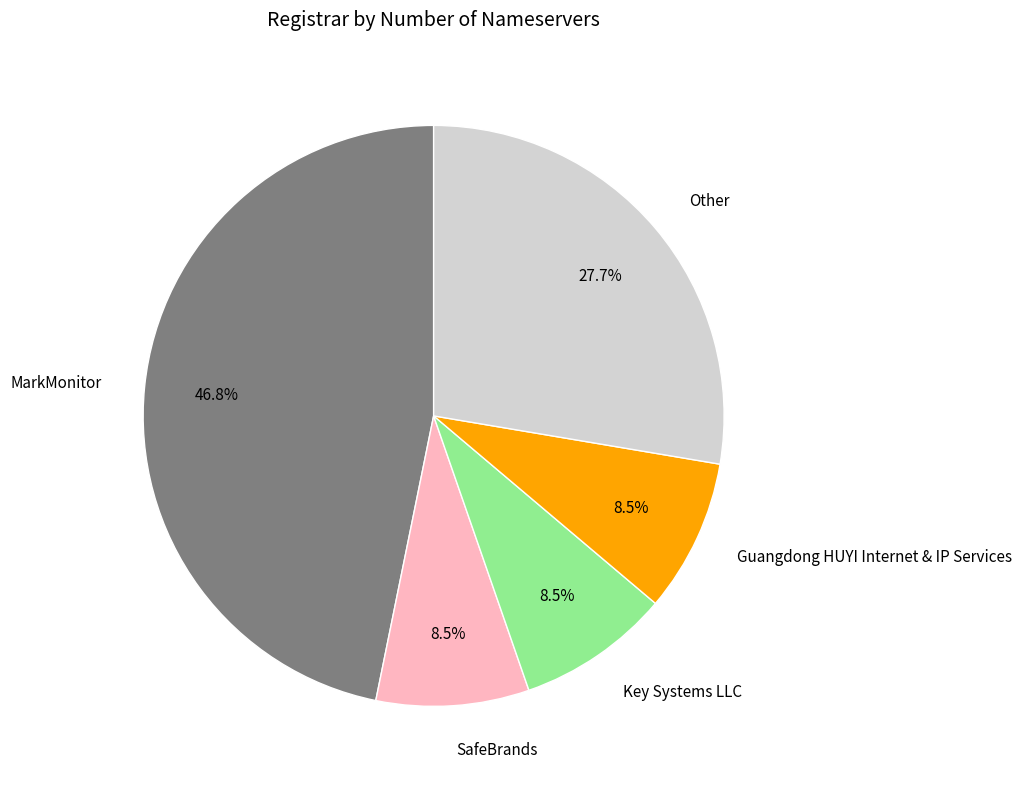

Is there any slice that represents more than half of the pie?

No